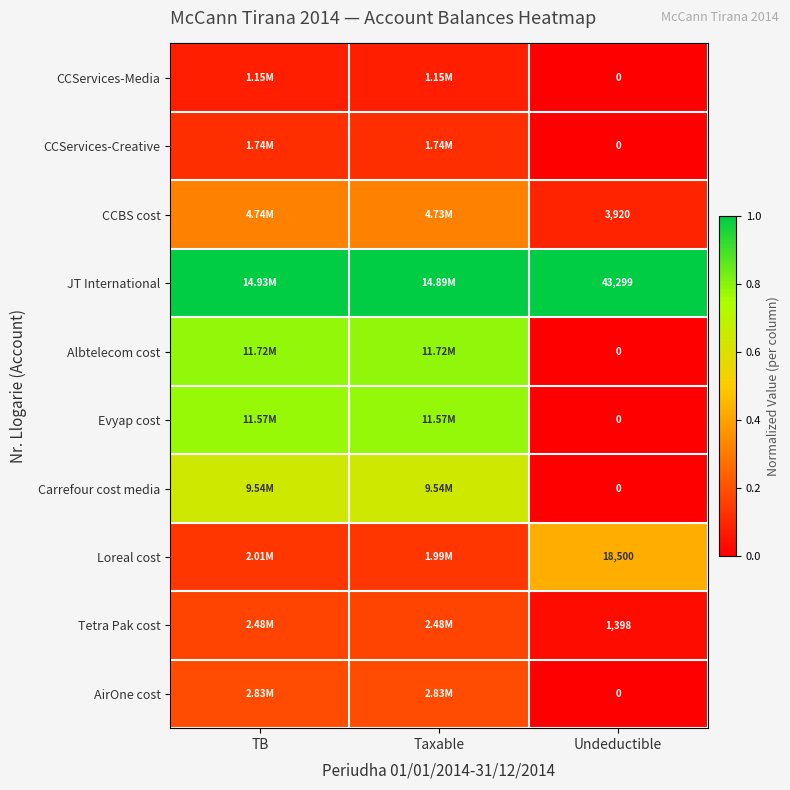

Between TB and Undeductible, which is larger?

TB